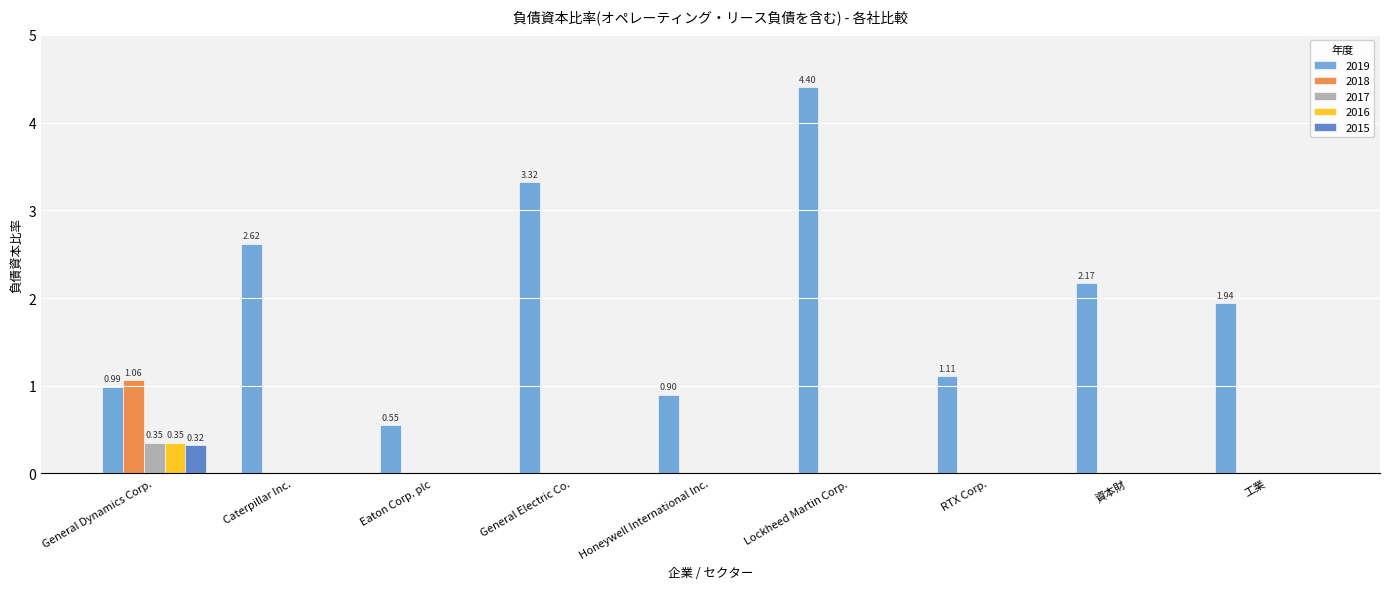

Are the bars horizontal?

No